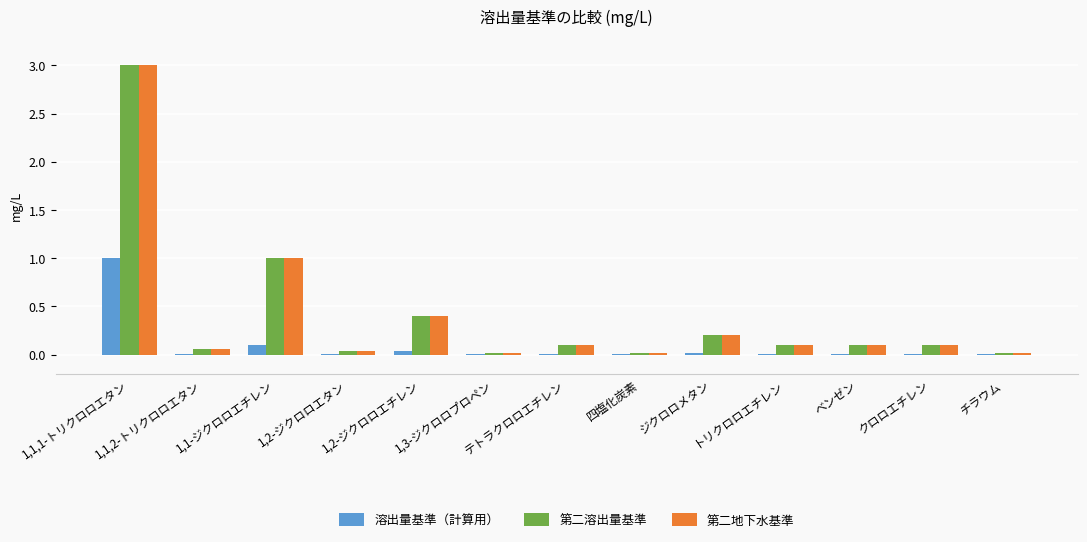

Are the bars grouped side by side (vs. stacked)?

Yes